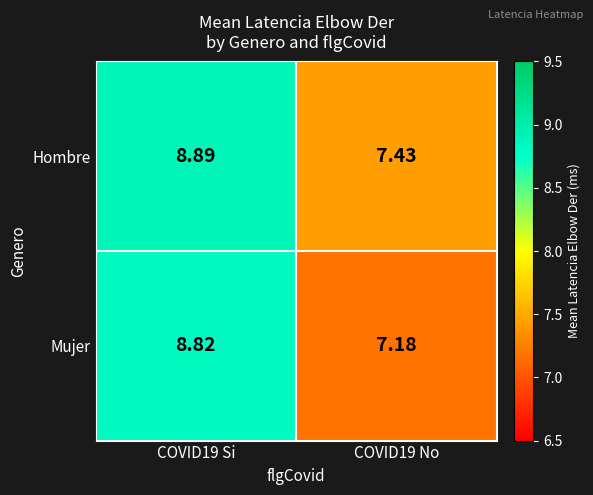

Is the value of Mujer at COVID19 No greater than the value of Hombre at COVID19 Si?

No